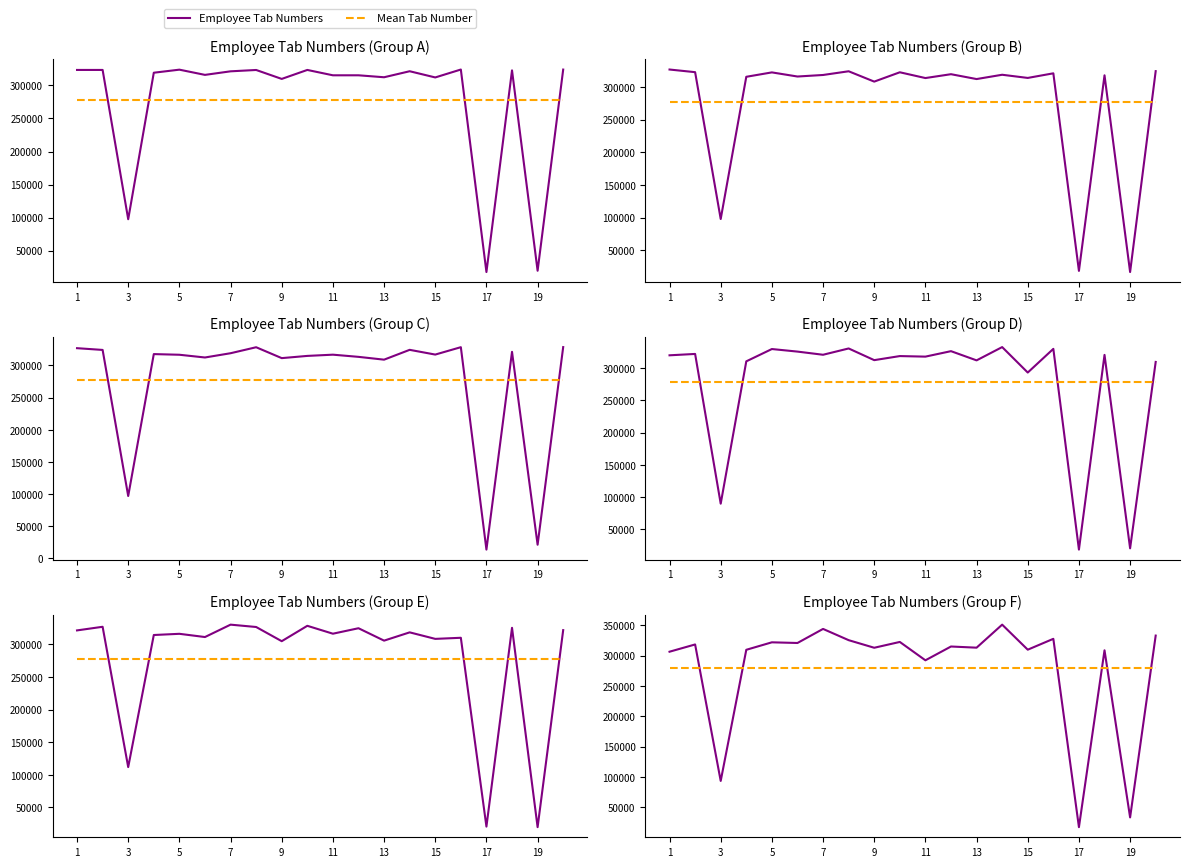

List the series in order of their peak value, highest first.

Employee Tab Numbers, Mean Tab Number